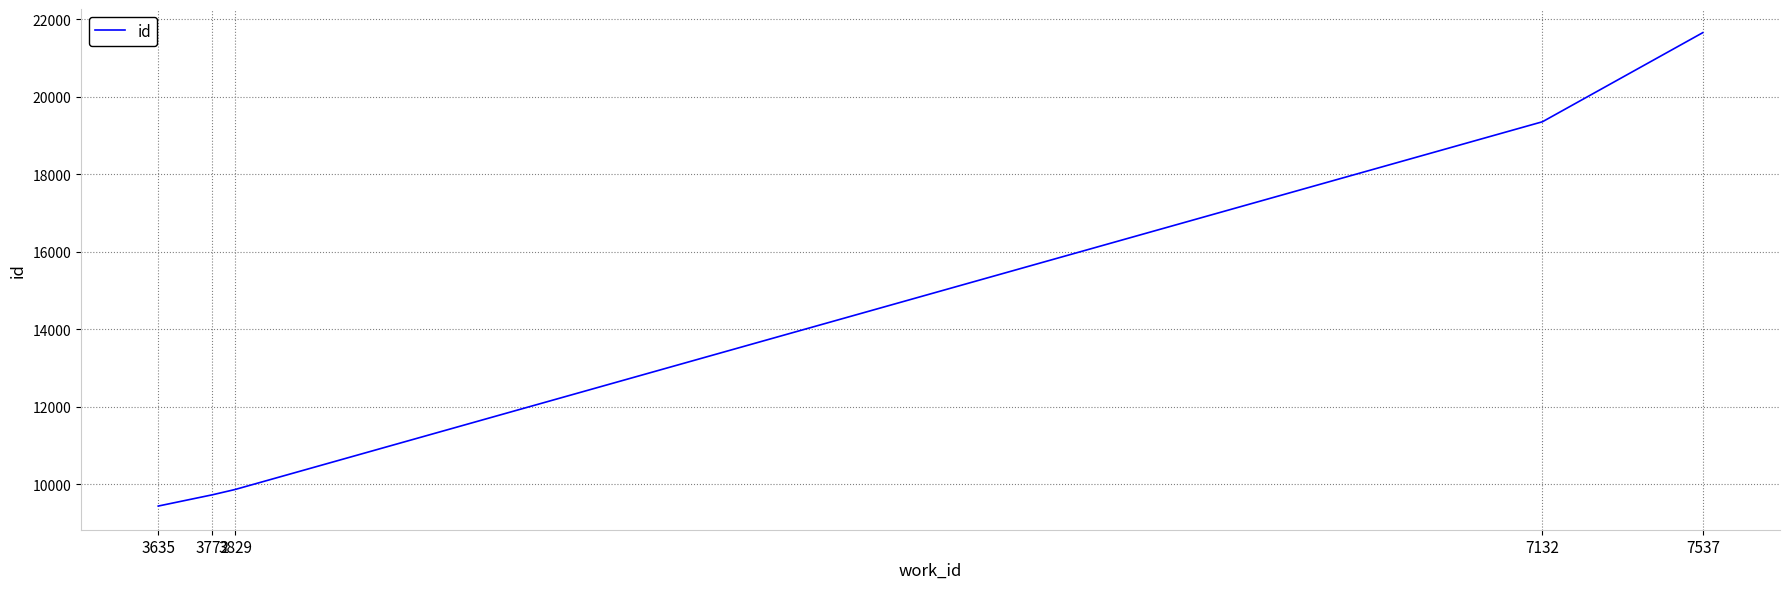

What is the average value?

14005